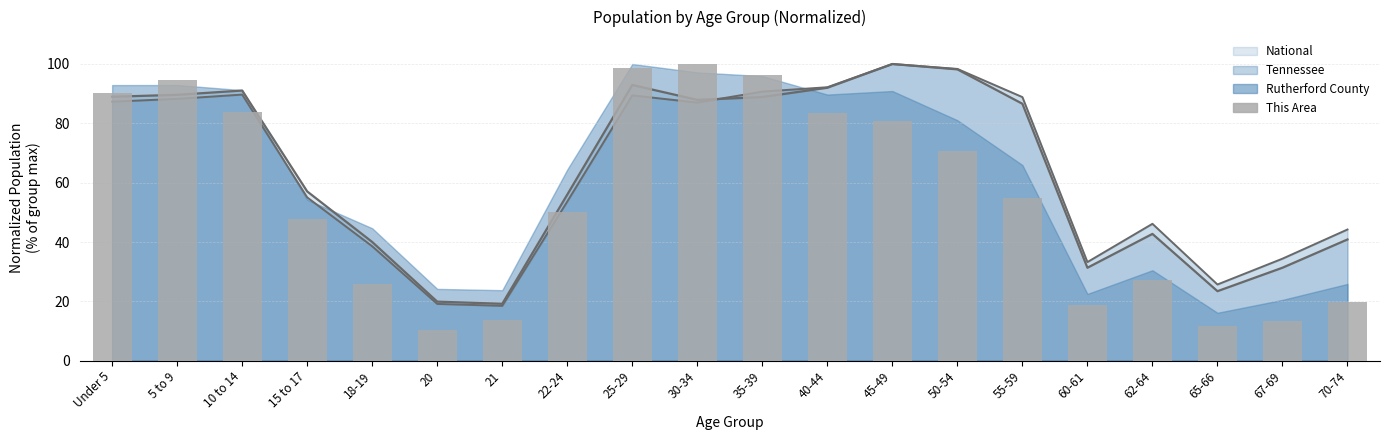

At which label is the value closest to 55?

55-59